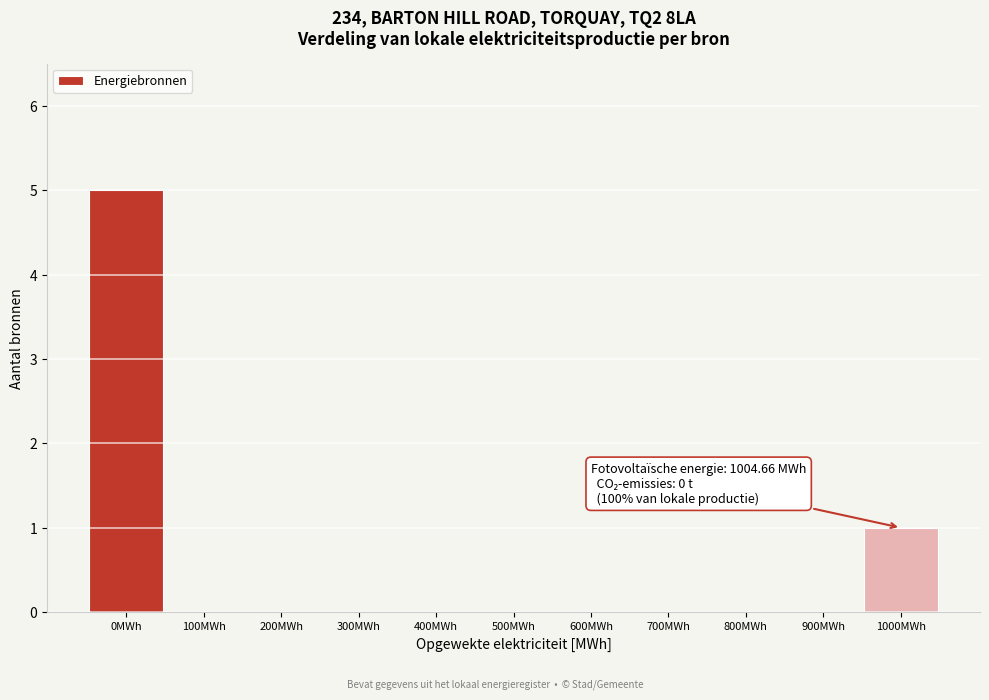

Reading left to right, transcribe all the data shown in this chart.

0MWh=5	100MWh=0	200MWh=0	300MWh=0	400MWh=0	500MWh=0	600MWh=0	700MWh=0	800MWh=0	900MWh=0	1000MWh=1